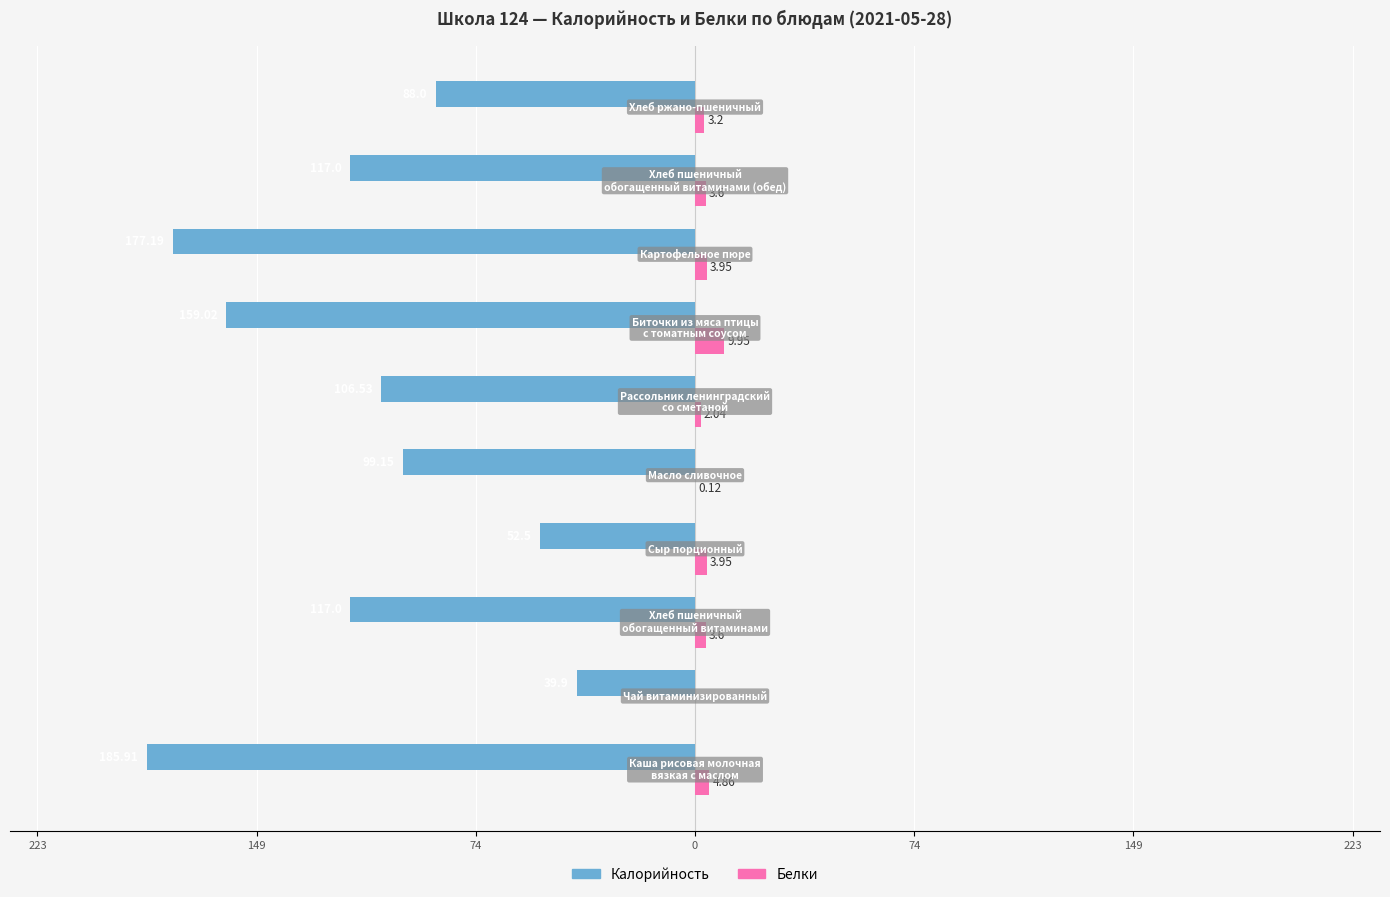

What are all the series names shown in the legend?

Калорийность, Белки